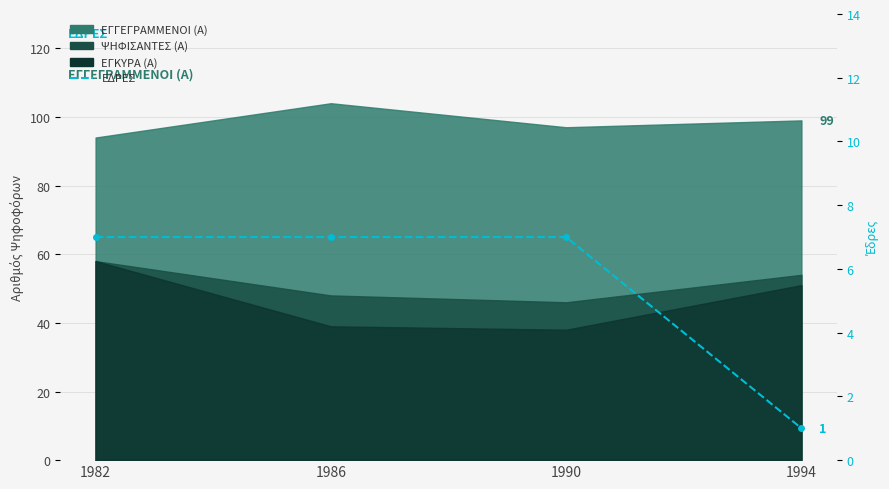

True or false: there are more than 0 points higher than both neighbors.

False